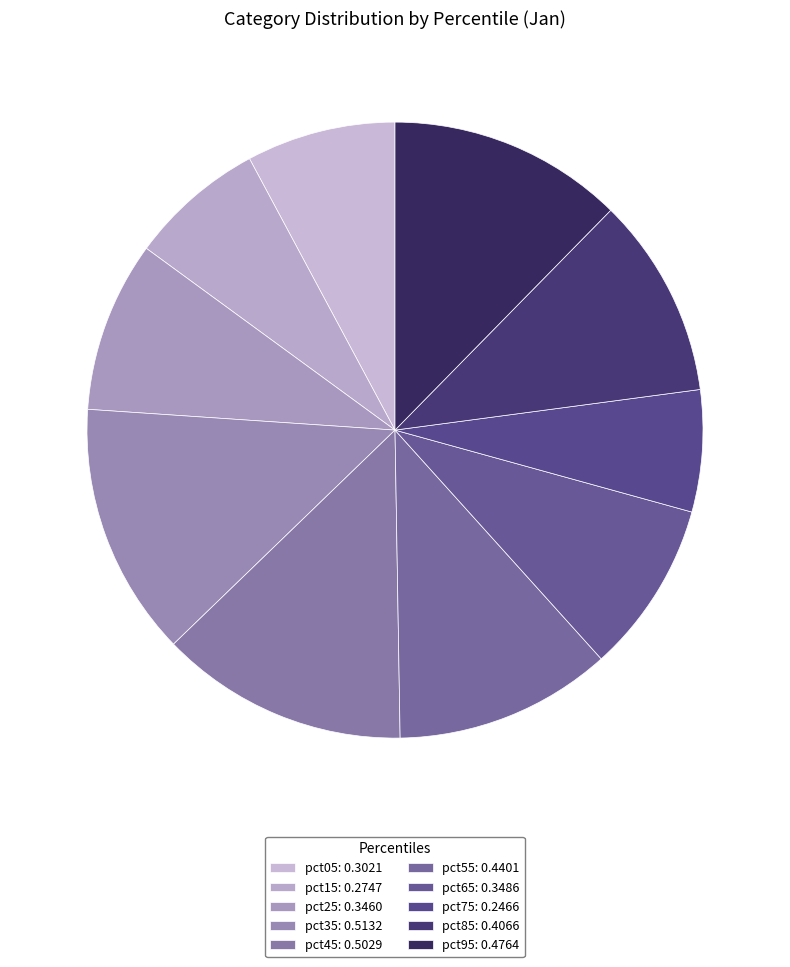

Which slice is the largest?

pct35